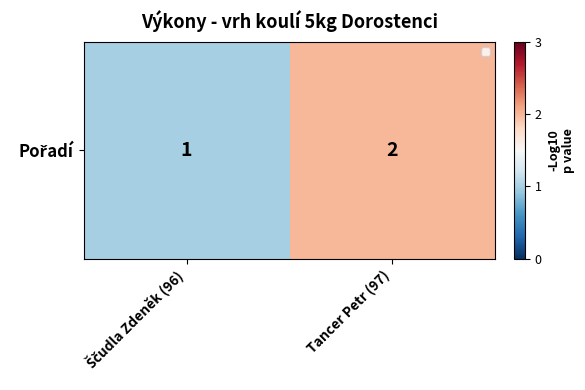

Which label corresponds to the smallest value in the chart?

Ščudla Zdeněk (96)